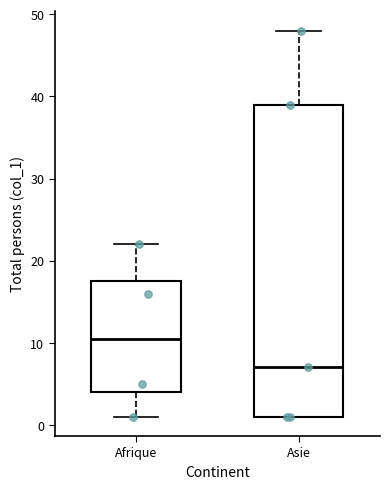

Reading left to right, read every box against the y-axis: the position of its median line, the range the box covers, and the ends of its whiskers. The values are not printed on the chart, so give them approximately, as read against the axis.

Afrique: median 11, box 4 to 18, whiskers 1 to 22
Asie: median 7, box 1 to 39, whiskers 1 to 48